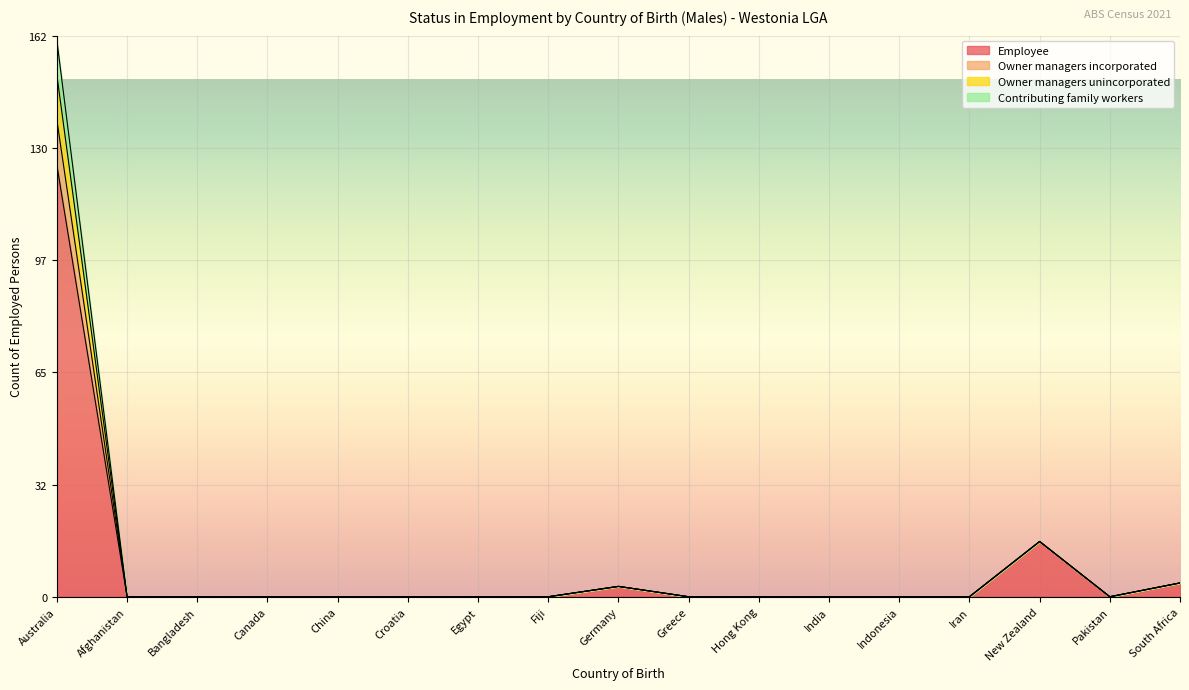

True or false: Contributing family workers and Owner managers unincorporated intersect in this chart.

False